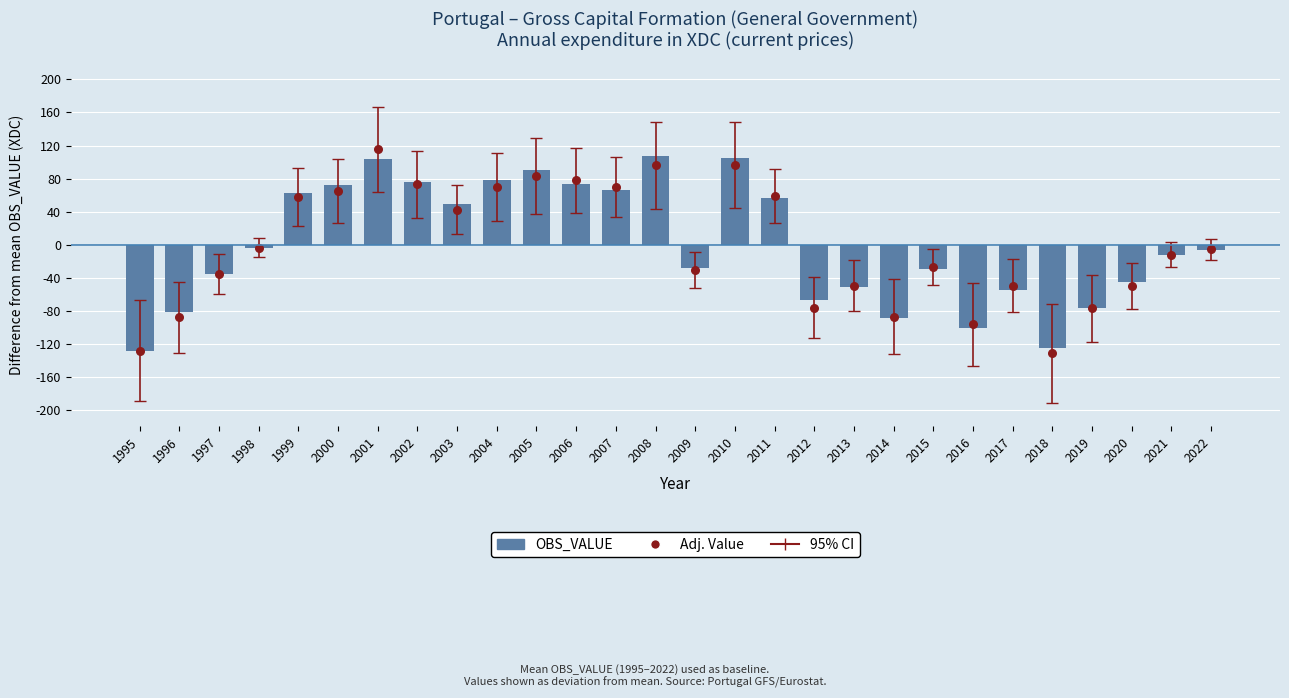

At which category is the sum across all series the highest?

2001